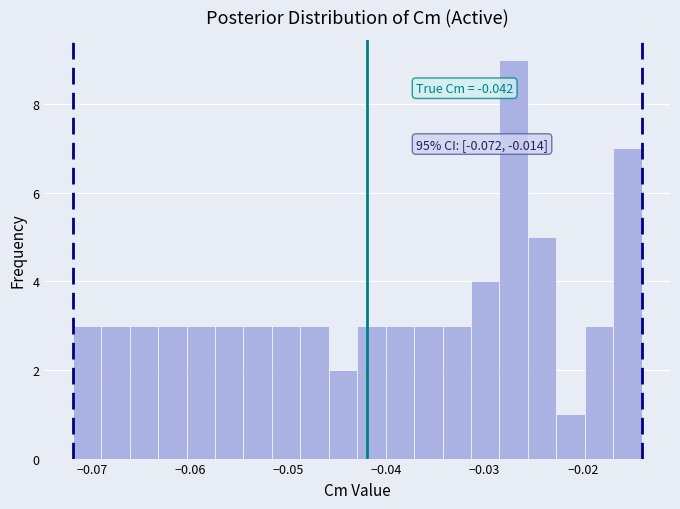

Read against the x-axis, roughly where is the centre of the tallest bar?

-0.027